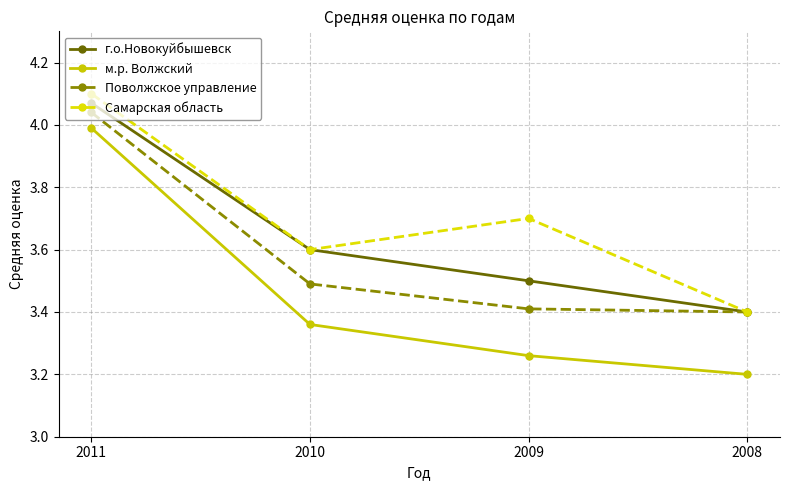

Between 2009 and 2008, which series saw the biggest shift?

Самарская область